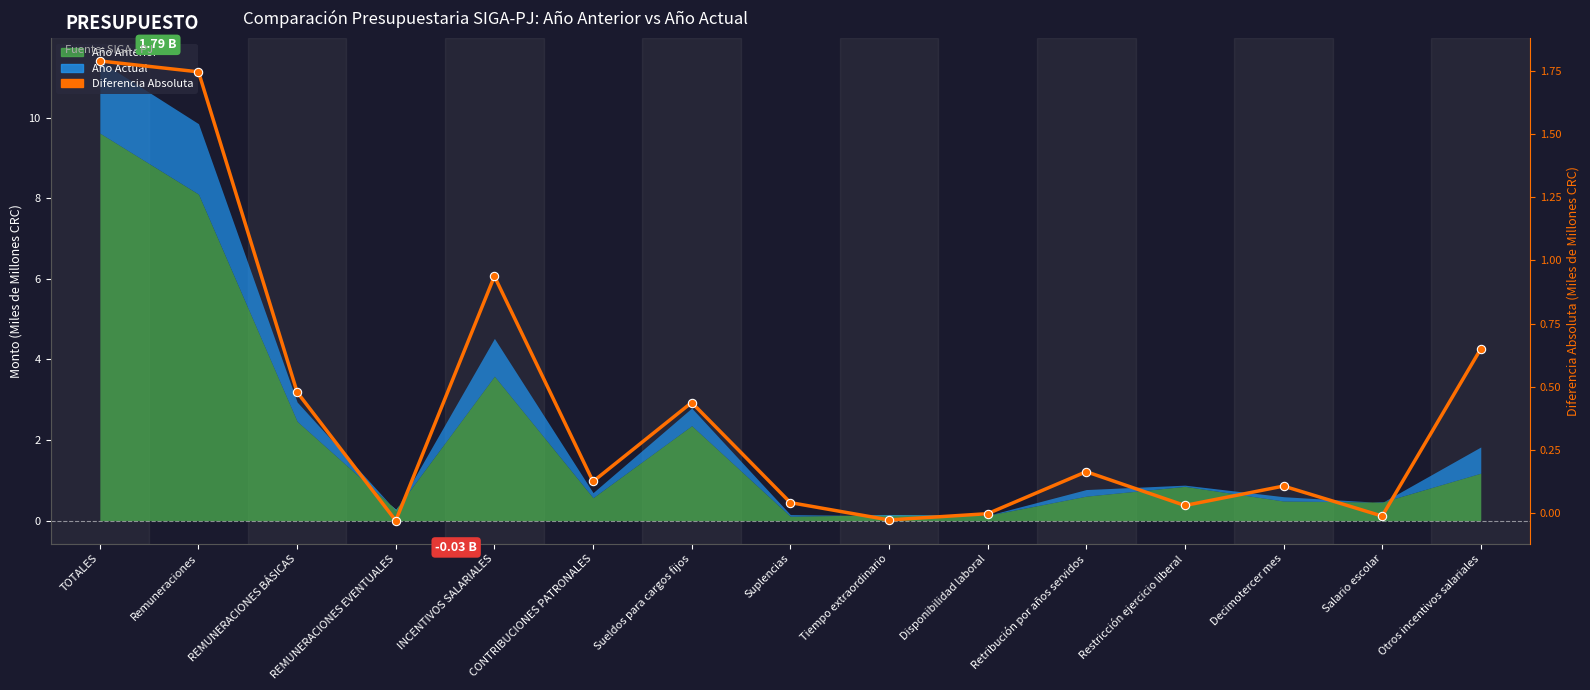

Reading left to right, list all the values displayed in this chart.

TOTALES=1.8	Remuneraciones=1.7	REMUNERACIONES BÁSICAS=0.5	REMUNERACIONES EVENTUALES=-0.0	INCENTIVOS SALARIALES=0.9	CONTRIBUCIONES PATRONALES=0.1	Sueldos para cargos fijos=0.4	Suplencias=0.0	Tiempo extraordinario=-0.0	Disponibilidad laboral=-0.0	Retribución por años servidos=0.2	Restricción ejercicio liberal=0.0	Decimotercer mes=0.1	Salario escolar=-0.0	Otros incentivos salariales=0.6